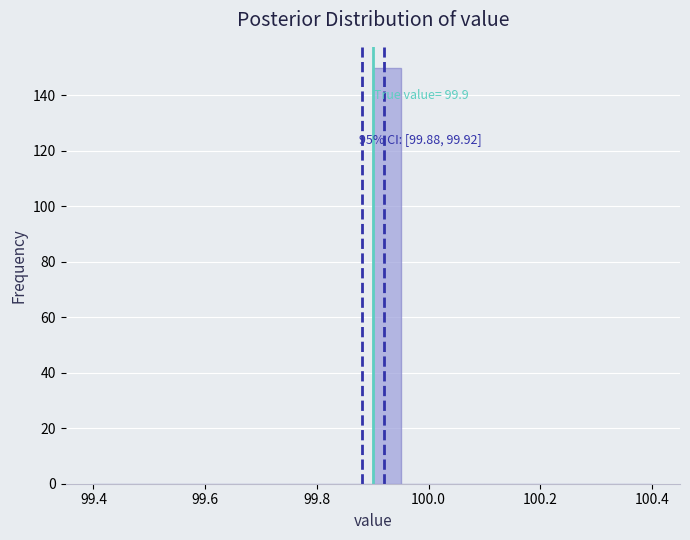

Around what value on the x-axis is the tallest bar? Give the approximate position of its centre, as read against the axis.

99.92